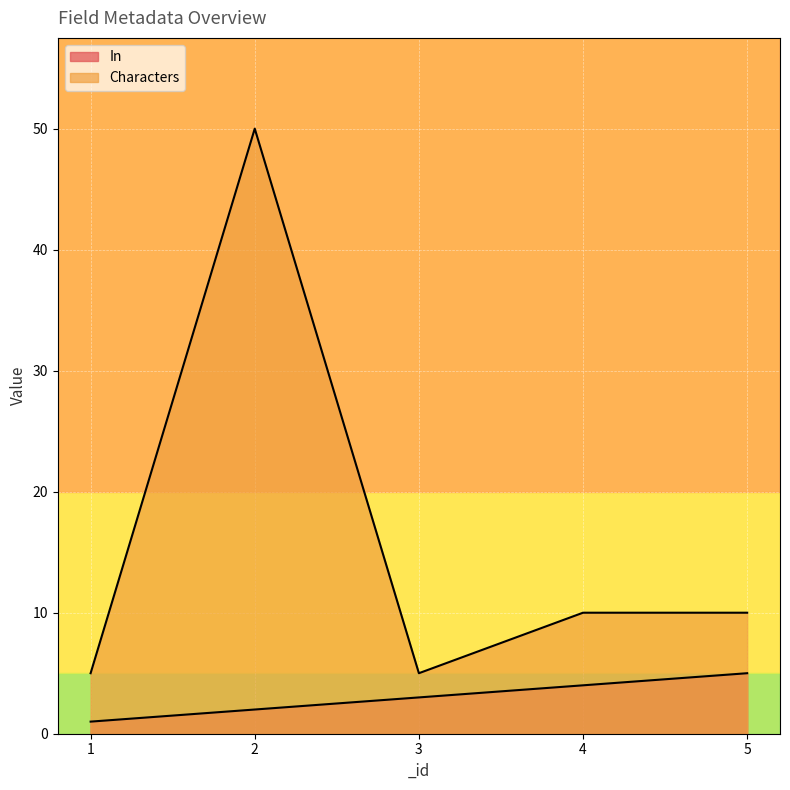

How many In values are between 2 and 4?

3